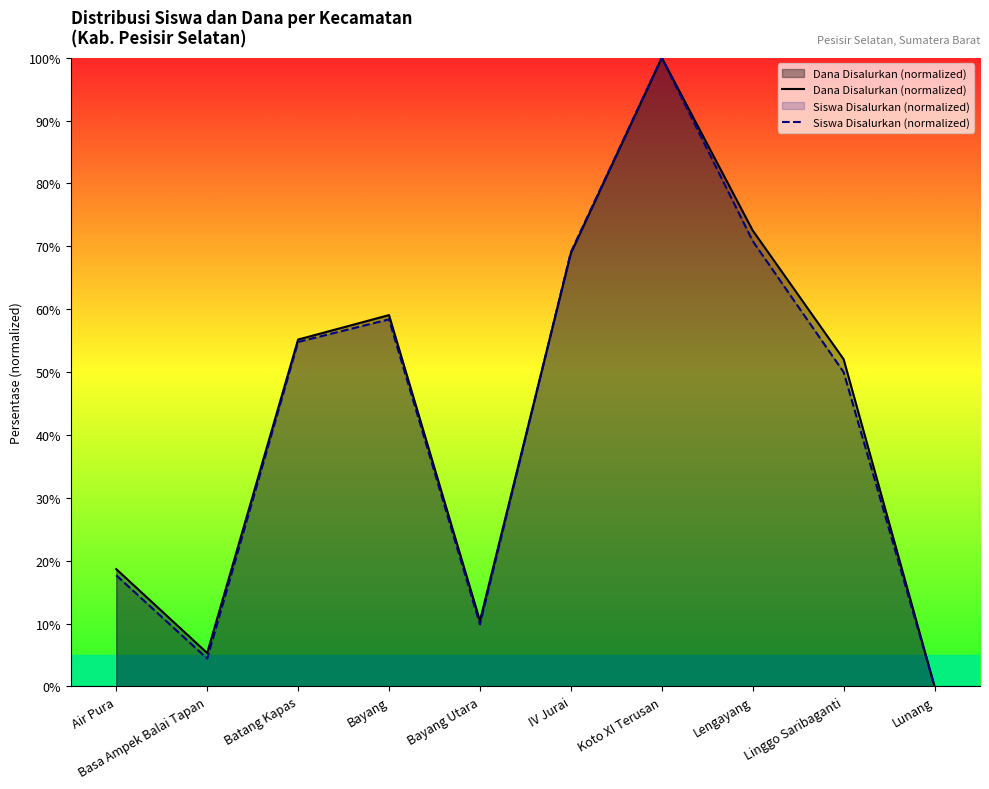

At which category does Dana Disalurkan (normalized) reach its first local valley?

Basa Ampek Balai Tapan